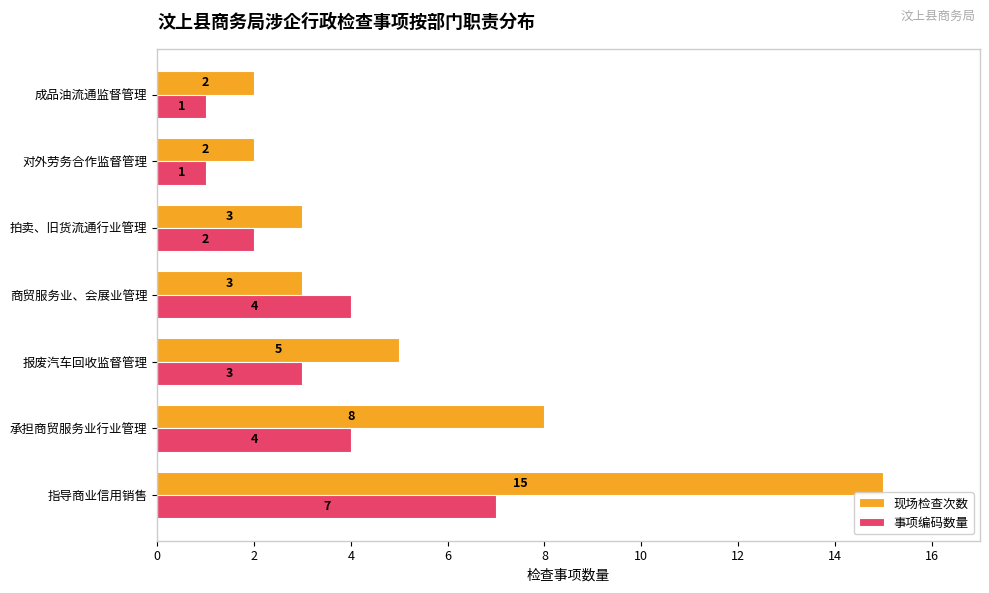

What is the difference between the second highest and second lowest values in the 现场检查次数 series?

6